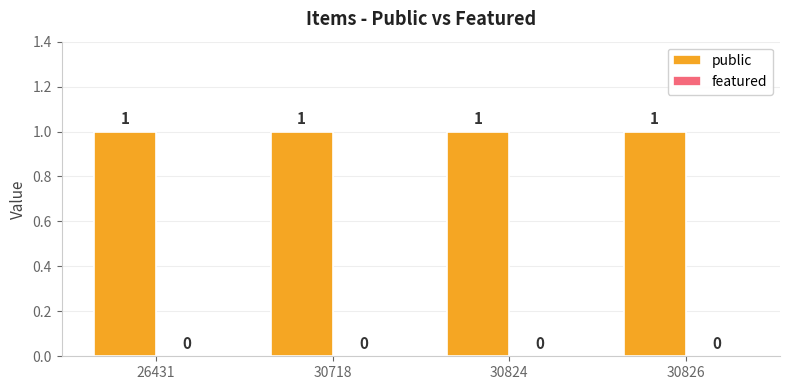

Reading left to right, what are all the values shown in this chart?

public: 1	1	1	1
featured: 0	0	0	0